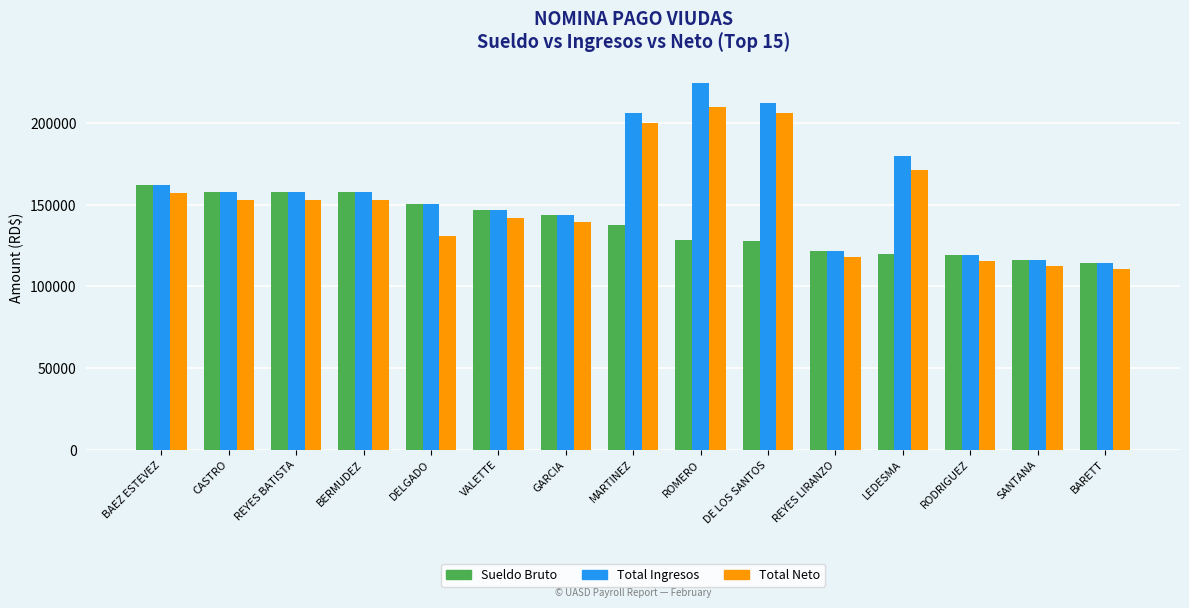

List the series in order of their peak value, lowest first.

Sueldo Bruto, Total Neto, Total Ingresos